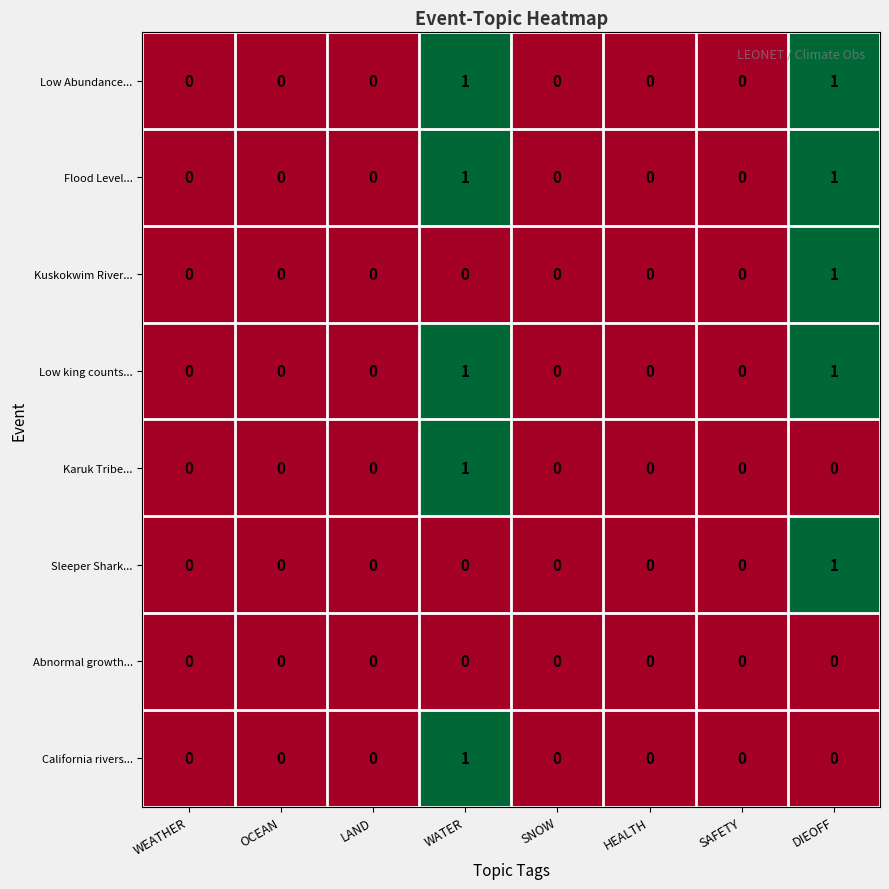

Is it true that Low king counts... equals 1 at OCEAN?

False